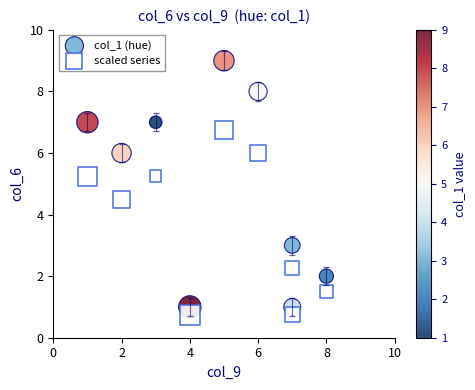

Which series has the largest Y range (max minus min)?

col_1 (hue)